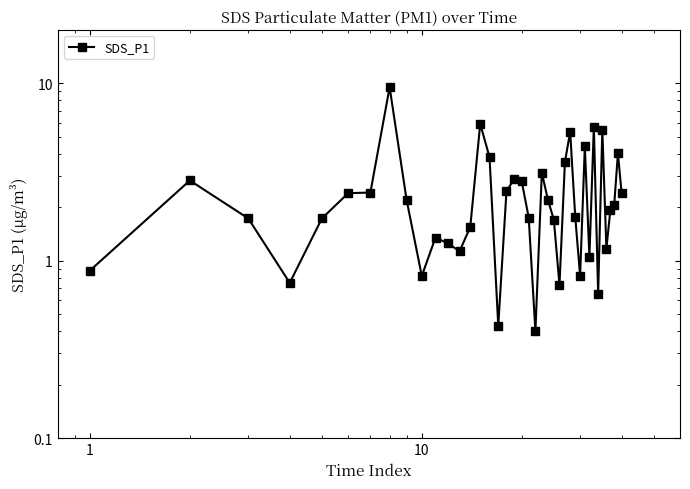

Reading left to right, extract all data points from this chart.

0.9	2.8	1.7	0.8	1.7	2.4	2.4	9.5	2.2	0.8	1.4	1.2	1.1	1.6	5.9	3.8	0.4	2.5	2.9	2.8	1.8	0.4	3.1	2.2	1.7	0.7	3.6	5.3	1.8	0.8	4.4	1.1	5.7	0.7	5.5	1.2	1.9	2.0	4.0	2.4